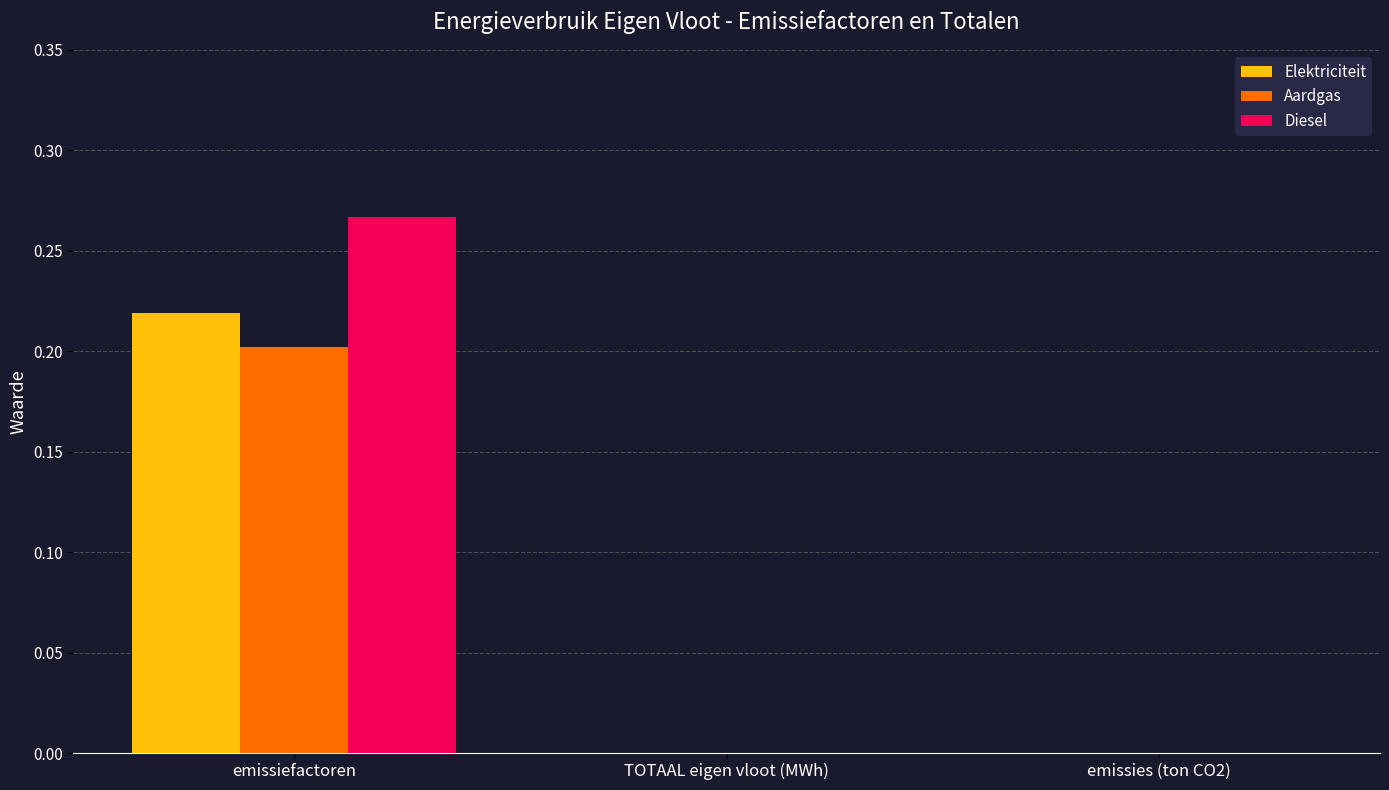

Is the value of Elektriciteit at TOTAAL eigen vloot (MWh) greater than the value of Aardgas at emissiefactoren?

No